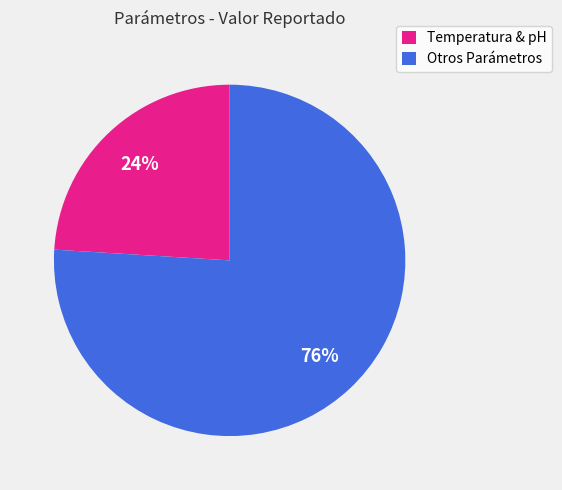

Count the number of slices in the pie.

2